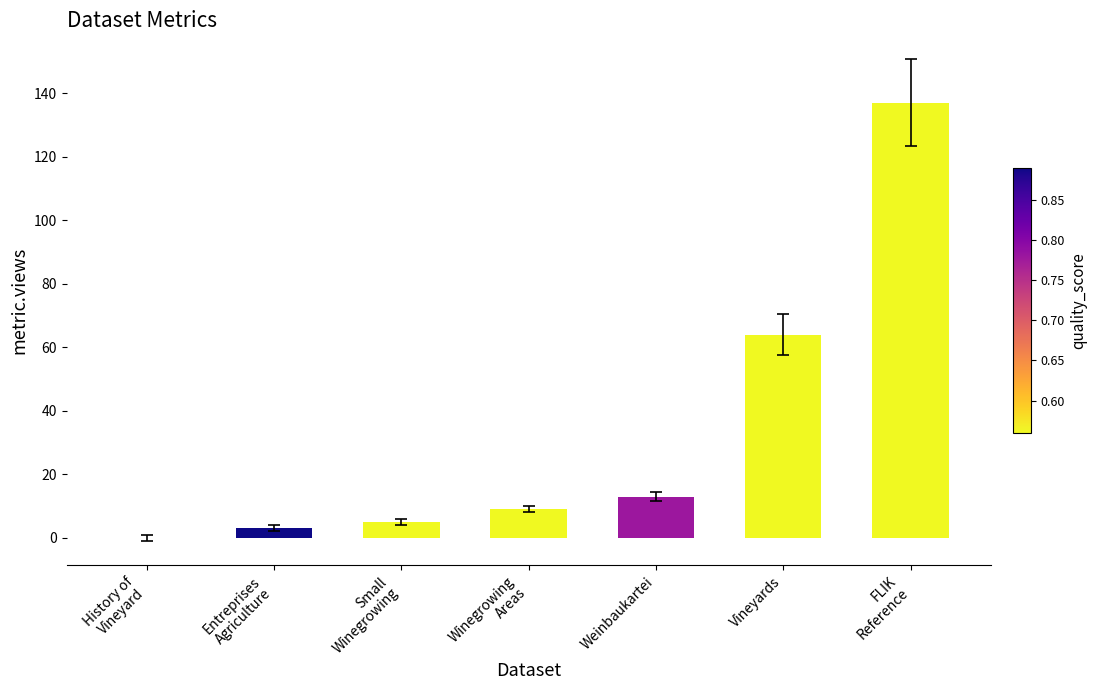

What is the maximum value shown in the chart?

137